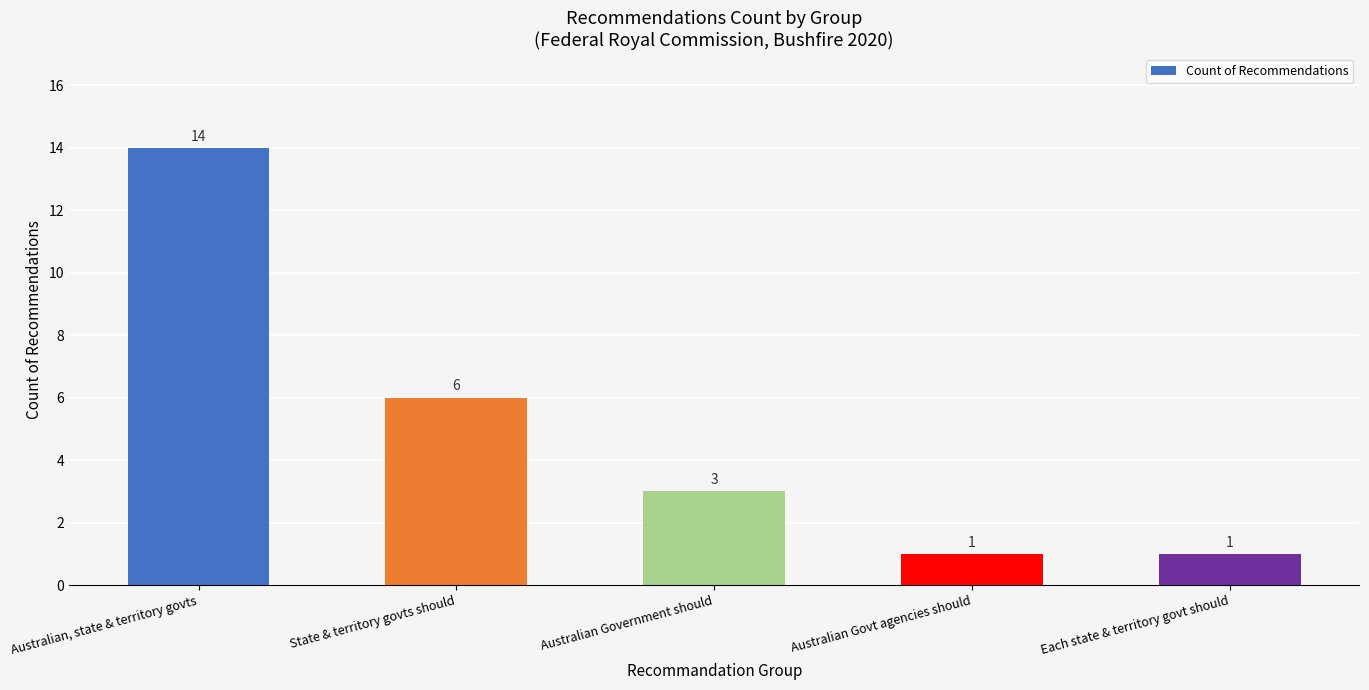

How many bars are there in total?

5